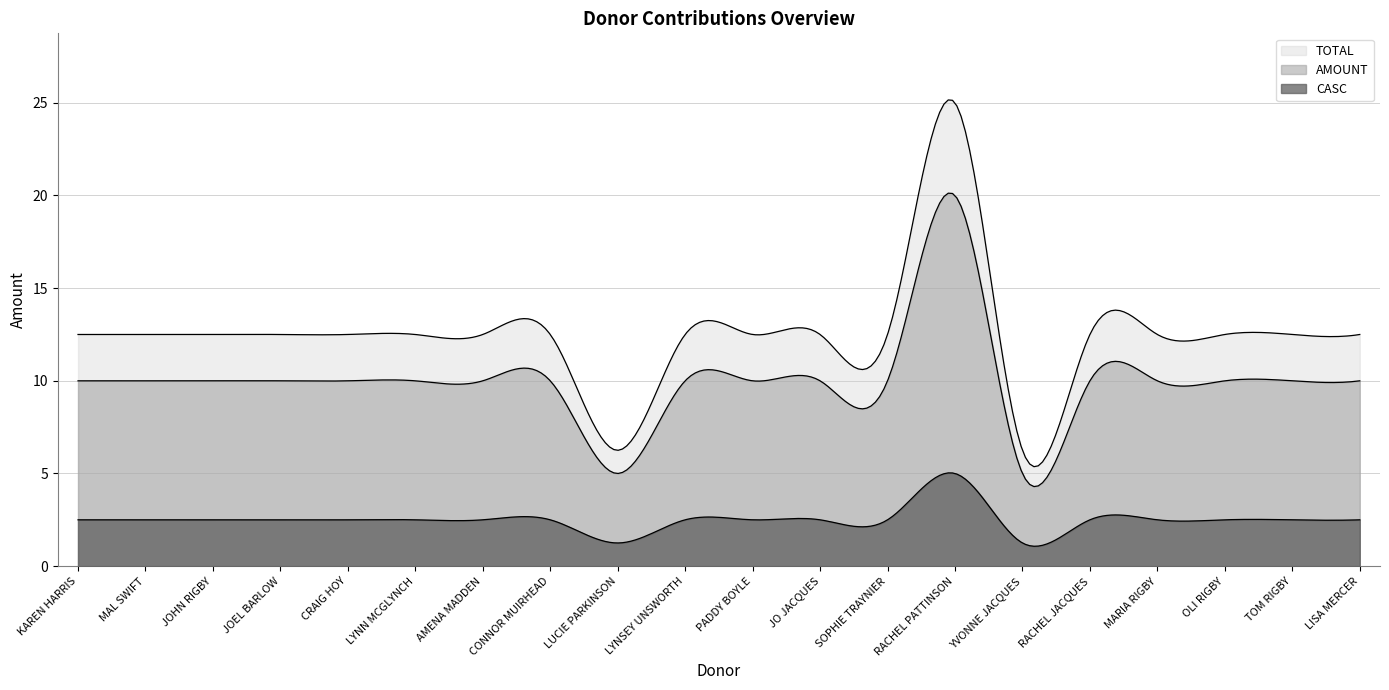

Reading right to left, transcribe all the data shown in this chart.

AMOUNT: LISA MERCER=10.0	TOM RIGBY=10.0	OLI RIGBY=10.0	MARIA RIGBY=10.0	RACHEL JACQUES=10.0	YVONNE JACQUES=5.0	RACHEL PATTINSON=20.0	SOPHIE TRAYNIER=10.0	JO JACQUES=10.0	PADDY BOYLE=10.0	LYNSEY UNSWORTH=10.0	LUCIE PARKINSON=5.0	CONNOR MUIRHEAD=10.0	AMENA MADDEN=10.0	LYNN MCGLYNCH=10.0	CRAIG HOY=10.0	JOEL BARLOW=10.0	JOHN RIGBY=10.0	MAL SWIFT=10.0	KAREN HARRIS=10.0
CASC: LISA MERCER=2.5	TOM RIGBY=2.5	OLI RIGBY=2.5	MARIA RIGBY=2.5	RACHEL JACQUES=2.5	YVONNE JACQUES=1.2	RACHEL PATTINSON=5.0	SOPHIE TRAYNIER=2.5	JO JACQUES=2.5	PADDY BOYLE=2.5	LYNSEY UNSWORTH=2.5	LUCIE PARKINSON=1.2	CONNOR MUIRHEAD=2.5	AMENA MADDEN=2.5	LYNN MCGLYNCH=2.5	CRAIG HOY=2.5	JOEL BARLOW=2.5	JOHN RIGBY=2.5	MAL SWIFT=2.5	KAREN HARRIS=2.5
TOTAL: LISA MERCER=12.5	TOM RIGBY=12.5	OLI RIGBY=12.5	MARIA RIGBY=12.5	RACHEL JACQUES=12.5	YVONNE JACQUES=6.2	RACHEL PATTINSON=25.0	SOPHIE TRAYNIER=12.5	JO JACQUES=12.5	PADDY BOYLE=12.5	LYNSEY UNSWORTH=12.5	LUCIE PARKINSON=6.2	CONNOR MUIRHEAD=12.5	AMENA MADDEN=12.5	LYNN MCGLYNCH=12.5	CRAIG HOY=12.5	JOEL BARLOW=12.5	JOHN RIGBY=12.5	MAL SWIFT=12.5	KAREN HARRIS=12.5